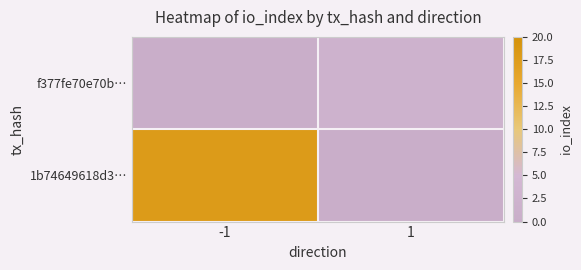

Which has a higher value, -1 or 1?

-1